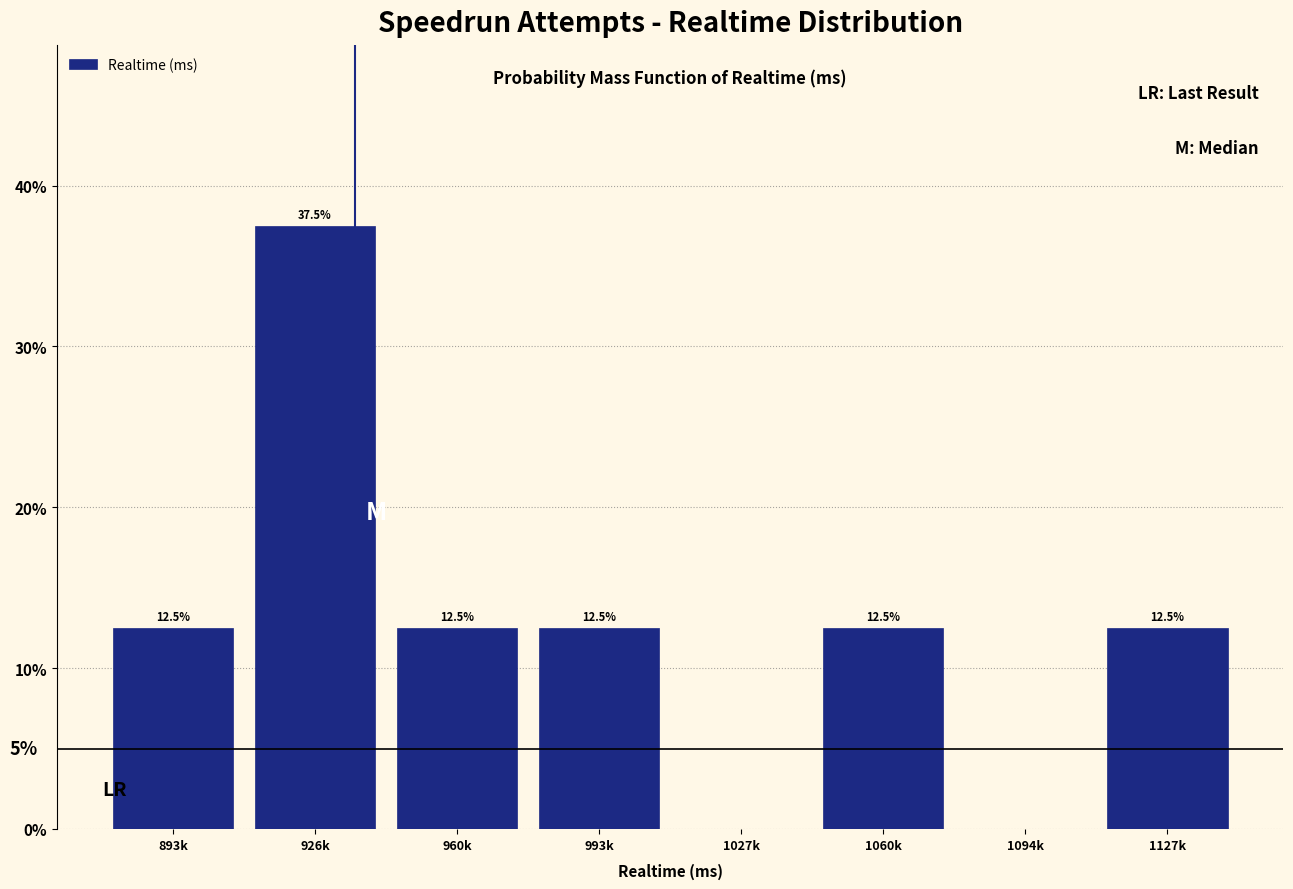

Reading right to left, extract all data points from this chart.

1127k=12.5	1094k=0.0	1060k=12.5	1027k=0.0	993k=12.5	960k=12.5	926k=37.5	893k=12.5